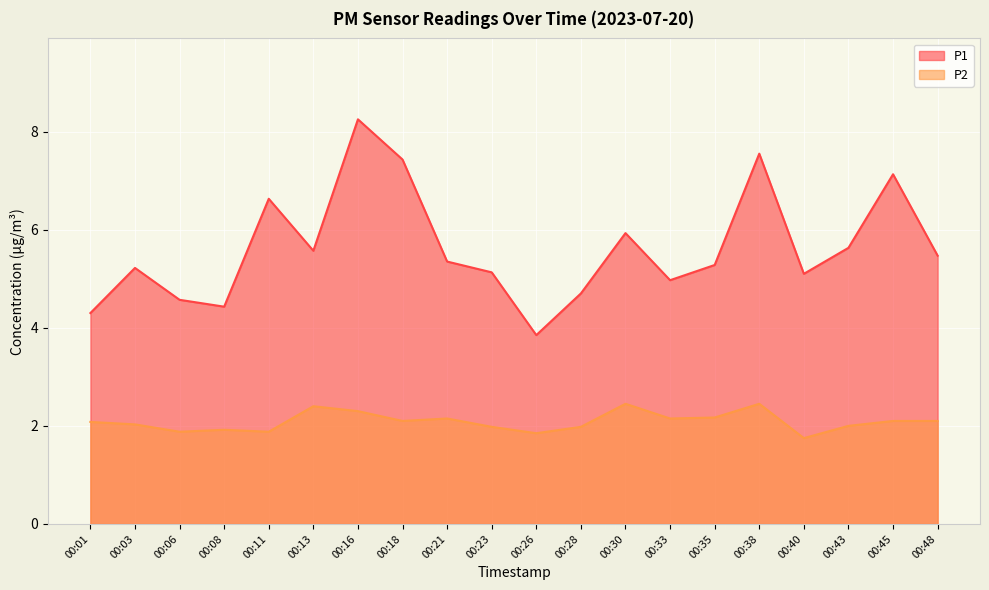

Which label corresponds to the largest value in the chart?

00:16